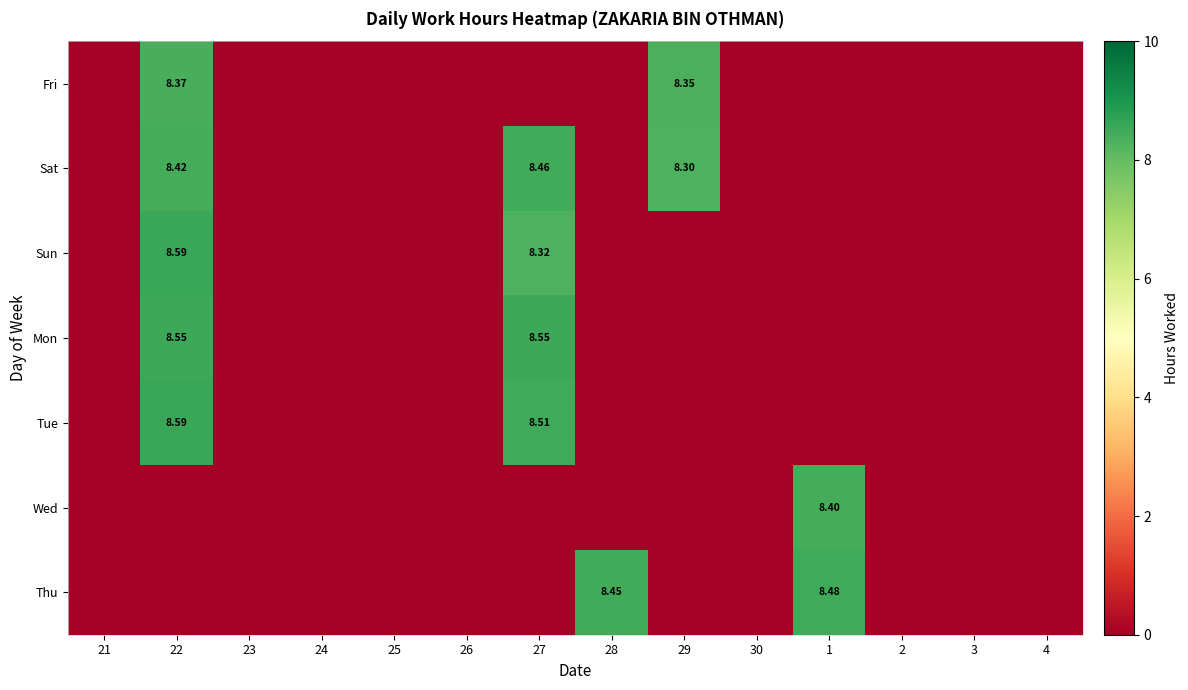

Which series has the largest range (max minus min)?

Sun